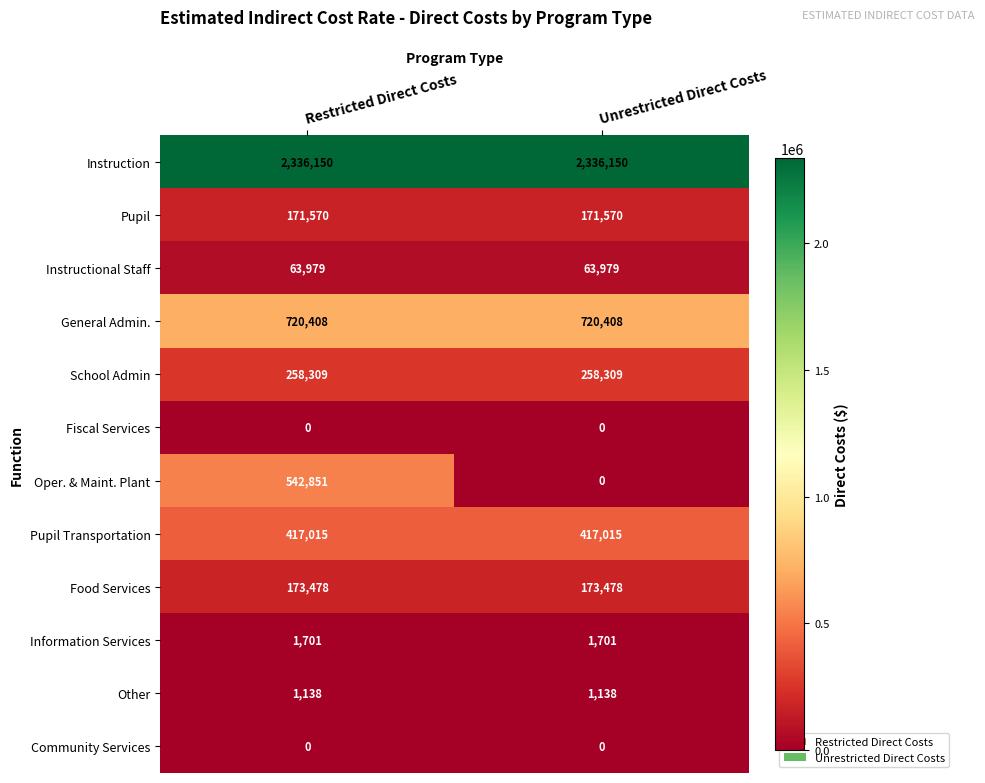

What is the spread (max minus min) of values at Unrestricted Direct Costs?

2336150